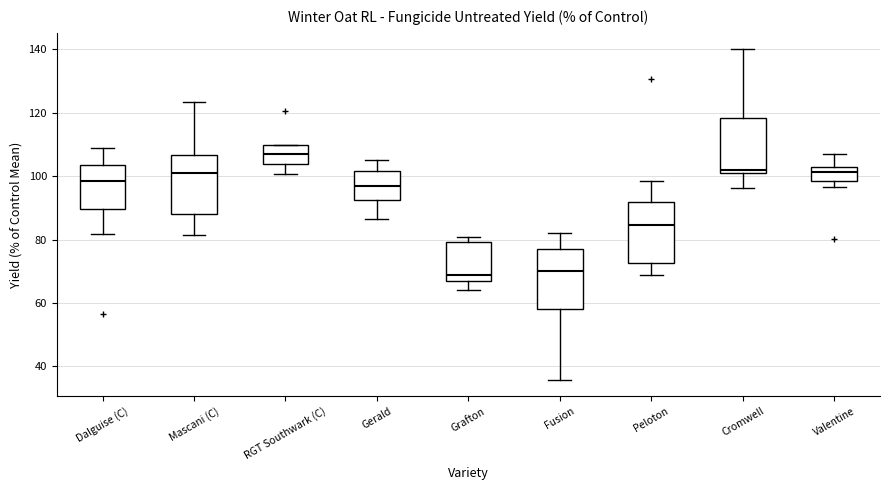

Reading left to right, transcribe this box plot: for each box, give where its median line is, the range the box spans, and where its two whiskers end, as read against the y-axis. The values are not printed on the chart, so give them approximately, as read against the axis.

Dalguise (C): median 98, box 90 to 104, whiskers 82 to 108
Mascani (C): median 100, box 88 to 106, whiskers 82 to 124
RGT Southwark (C): median 106, box 104 to 110, whiskers 100 to 110
Gerald: median 96, box 92 to 102, whiskers 86 to 106
Grafton: median 68, box 66 to 80, whiskers 64 to 80 (just above the box's upper edge)
Fusion: median 70, box 58 to 78, whiskers 36 to 82
Peloton: median 84, box 72 to 92, whiskers 68 to 98
Cromwell: median 102, box 100 to 118, whiskers 96 to 140
Valentine: median 102, box 98 to 104, whiskers 96 to 106